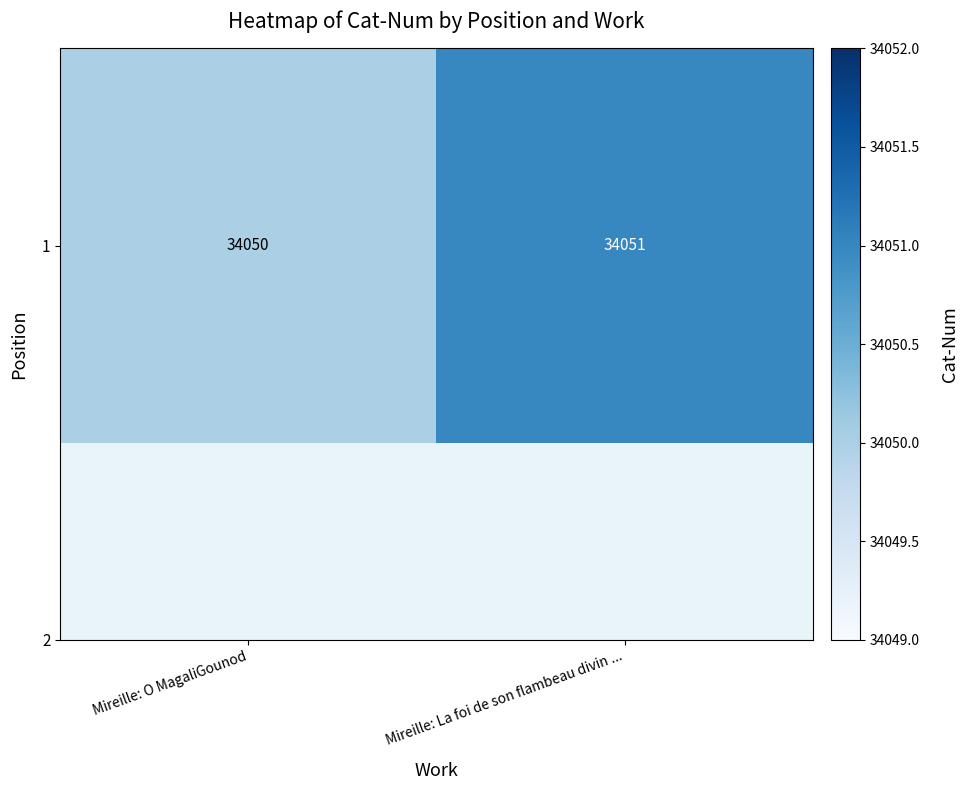

Rank the categories by value from lowest to highest.

Mireille: O MagaliGounod, Mireille: La foi de son flambeau divin ...